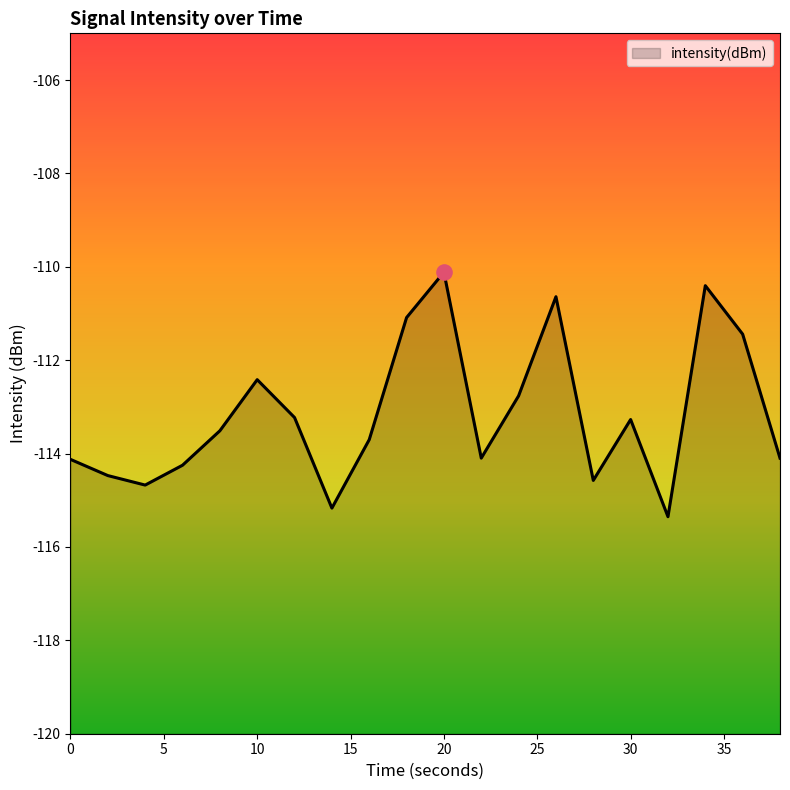

What is the change in value from 16 to 36?

+2.3